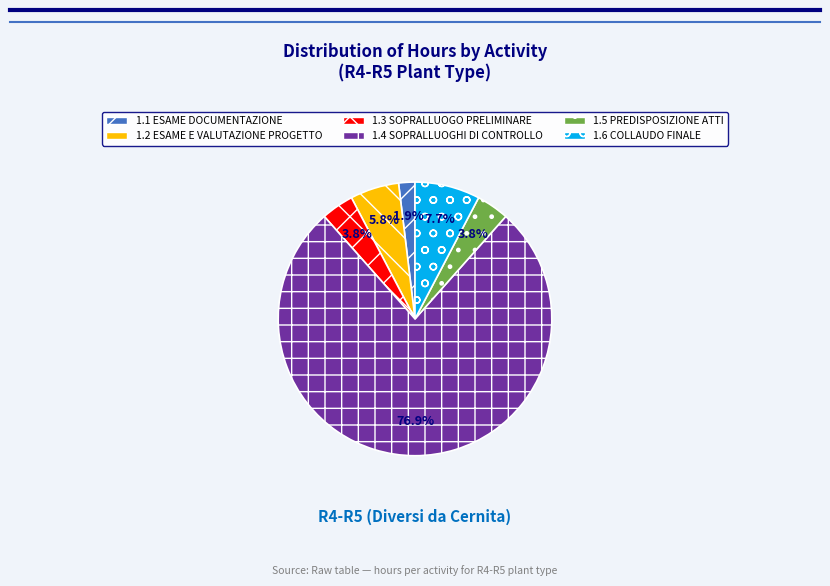

The 1.2 ESAME E VALUTAZIONE PROGETTO slice represents 6% of the pie. True or false?

True